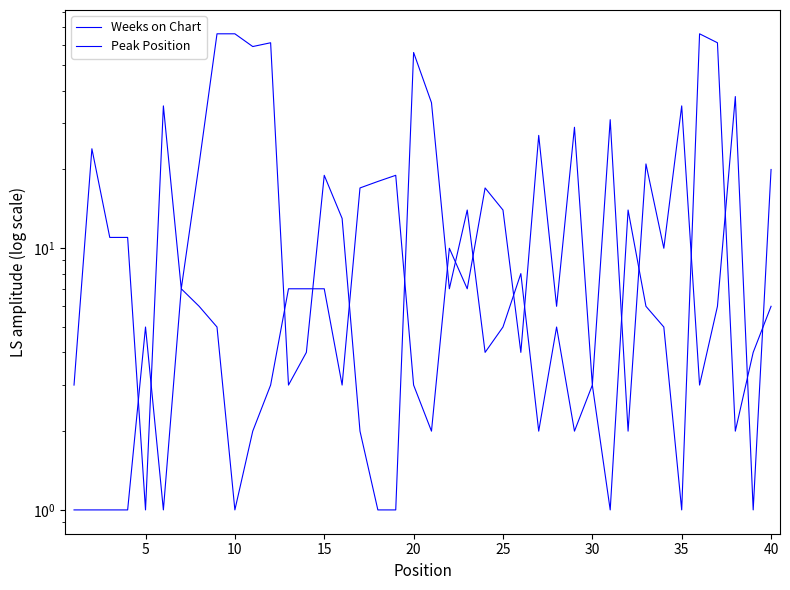

What are all the series names shown in the legend?

Weeks on Chart, Peak Position